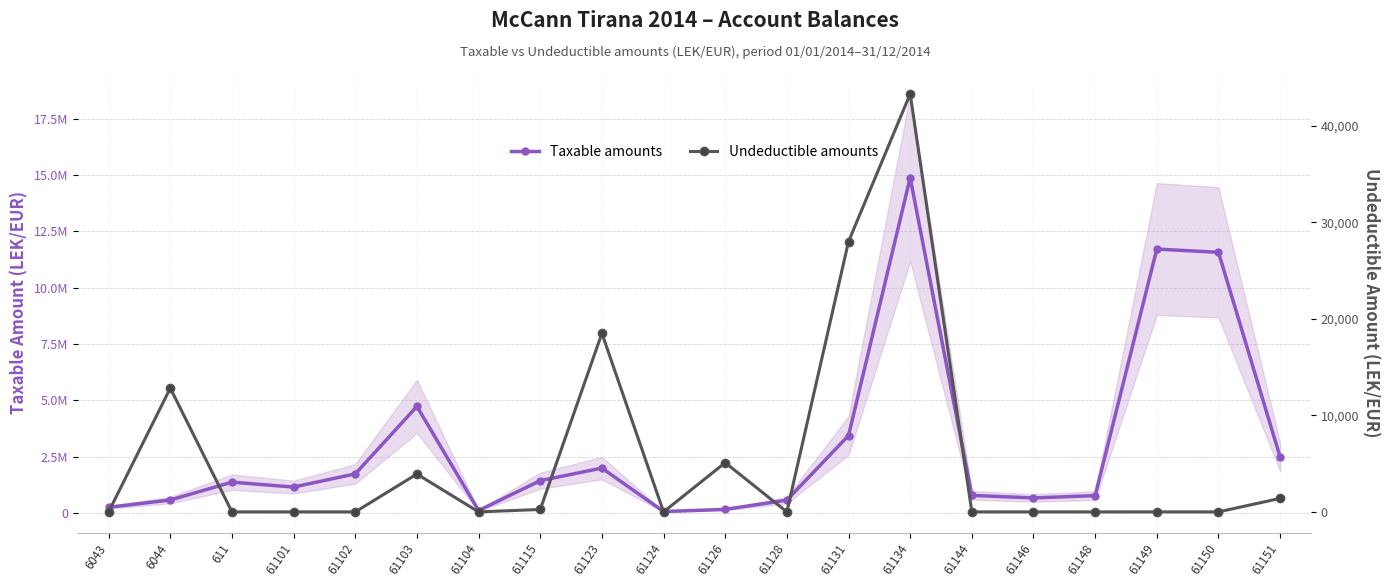

The Undeductible amounts series shows 18500.0 at 61123. True or false?

True